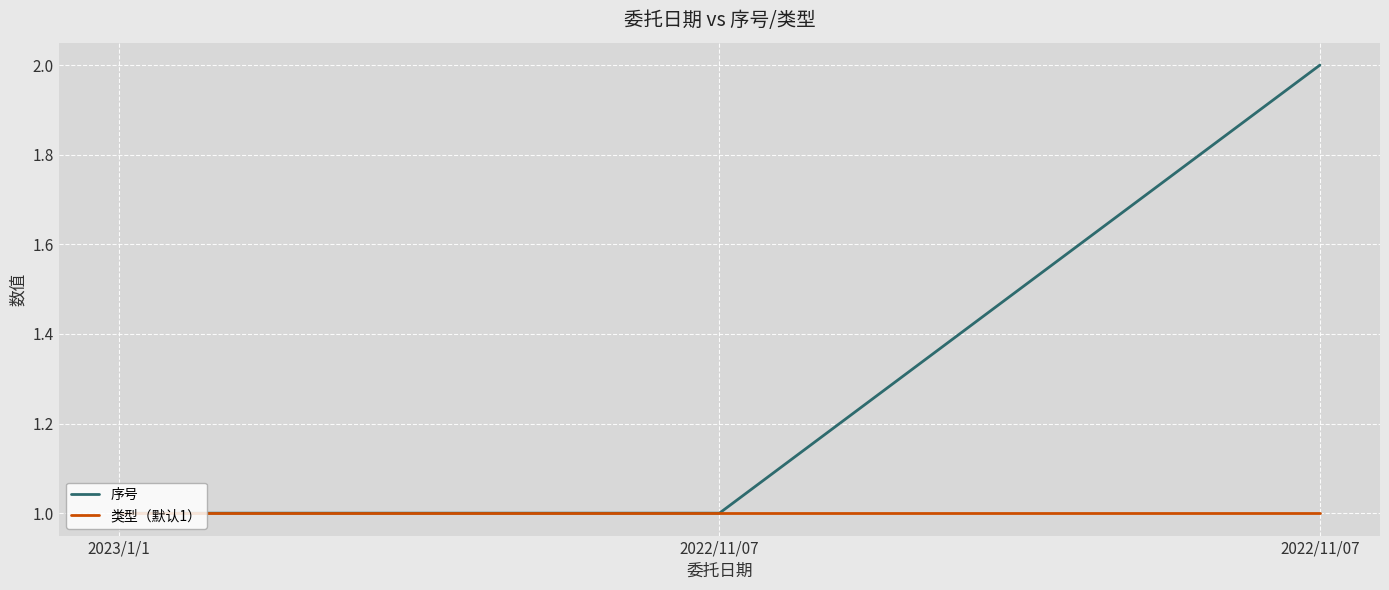

How many lines are shown in the chart?

2